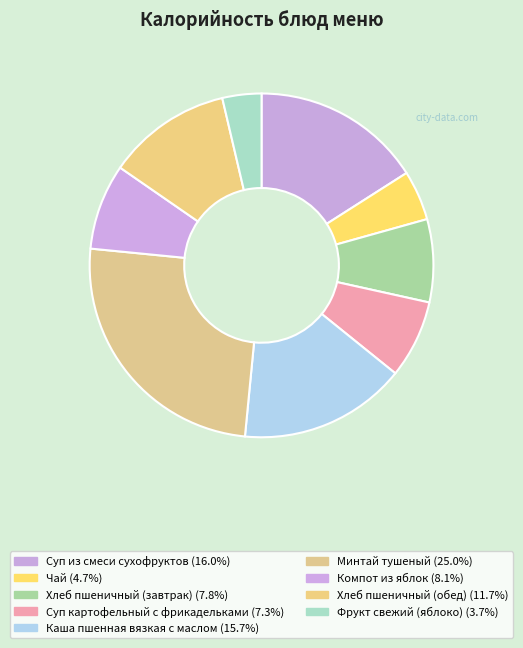

To the nearest percent, what is the average slice percentage?

11%